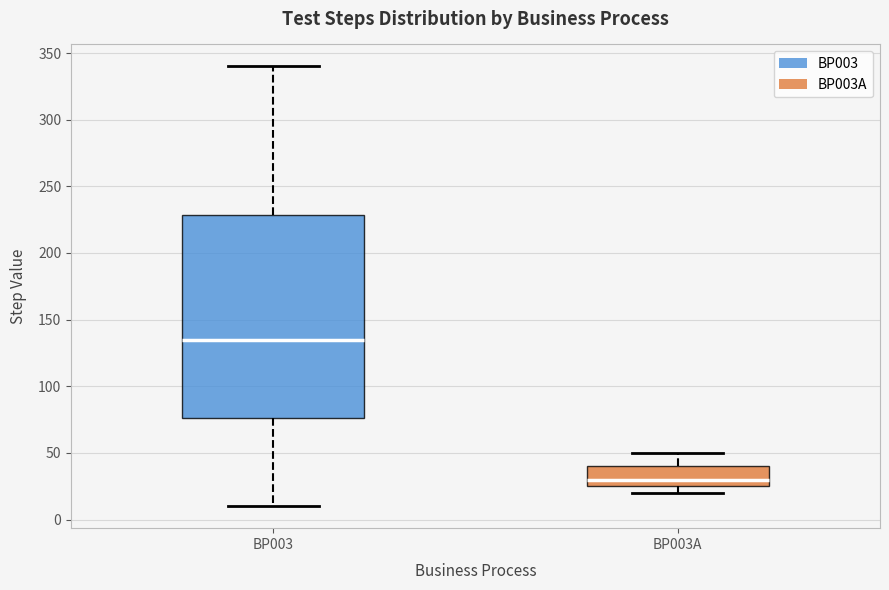

Reading left to right, read every box against the y-axis: the position of its median line, the range the box covers, and the ends of its whiskers. The values are not printed on the chart, so give them approximately, as read against the axis.

BP003: median 135, box 75 to 230, whiskers 10 to 340
BP003A: median 30, box 25 to 40, whiskers 20 to 50